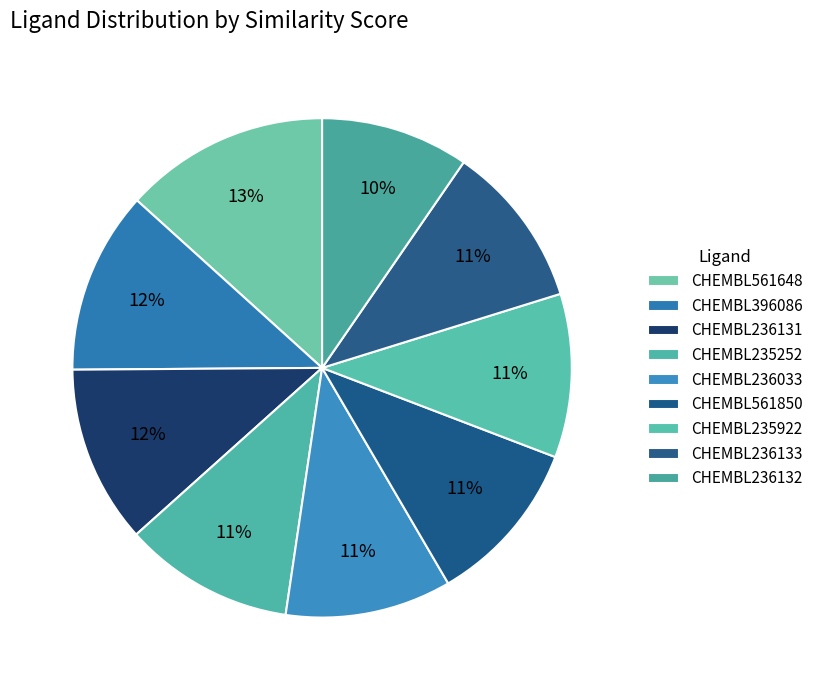

What is the change in value from CHEMBL396086 to CHEMBL236133?

-0.1